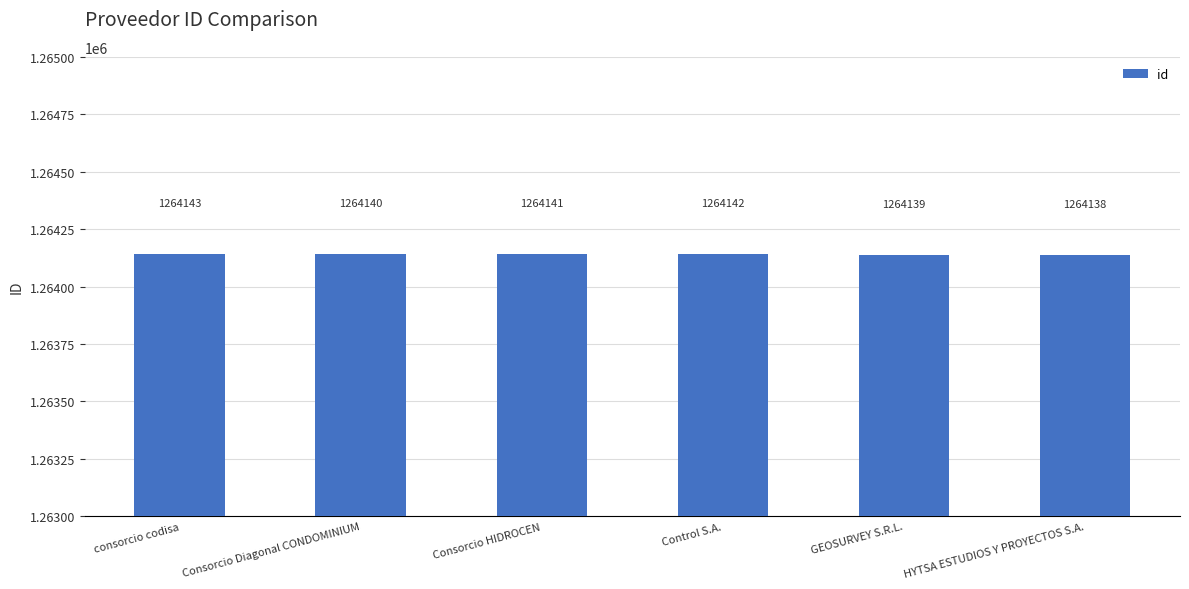

Reading right to left, transcribe all the data shown in this chart.

1264138	1264139	1264142	1264141	1264140	1264143